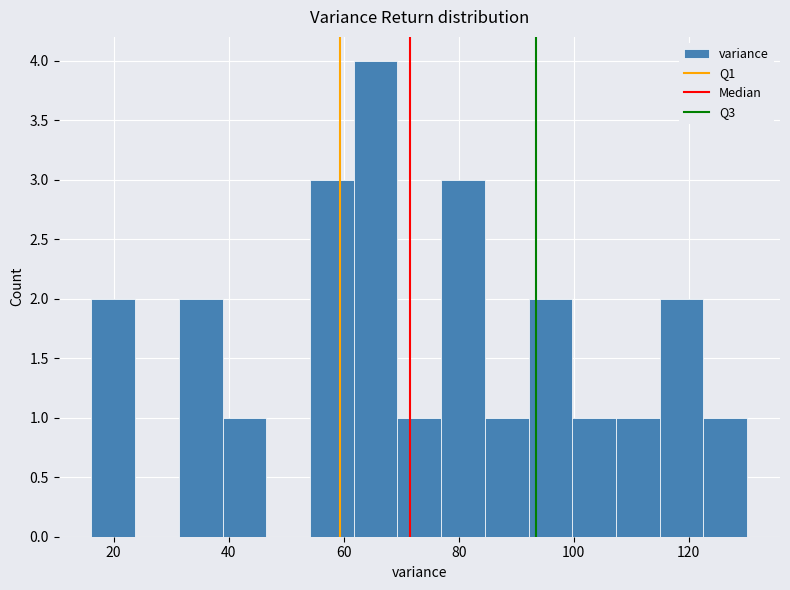

Around what value on the x-axis is the tallest bar? Give the approximate position of its centre, as read against the axis.

66